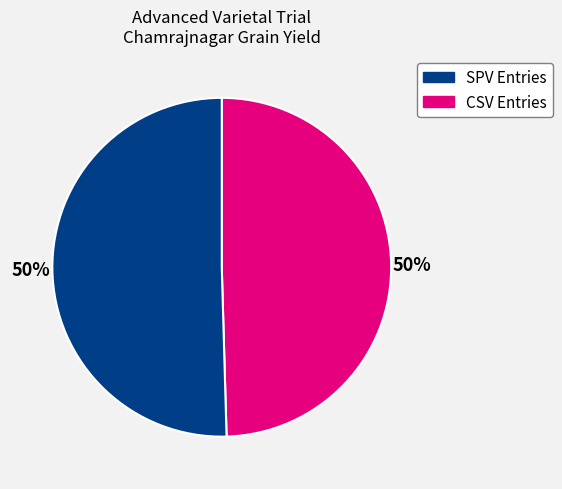

To the nearest percent, what is the average slice percentage?

50%